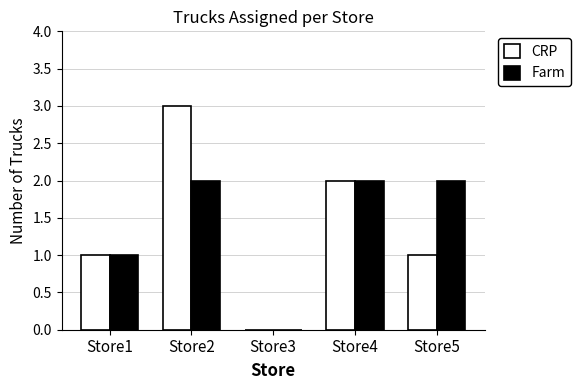

Does the chart contain stacked bars?

No